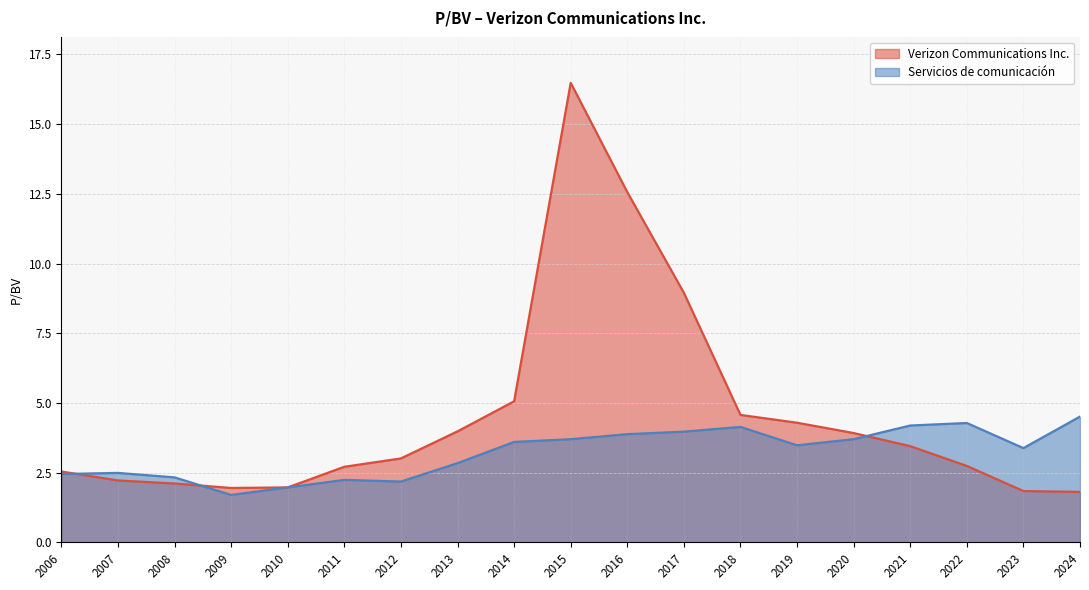

What are all the series names shown in the legend?

Verizon Communications Inc., Servicios de comunicación